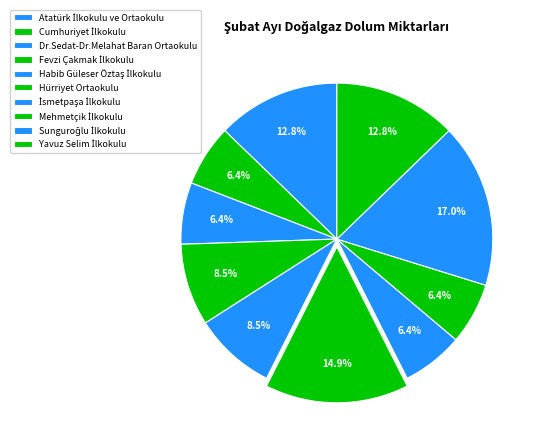

What is the ratio of the value at Dr.Sedat-Dr.Melahat Baran Ortaokulu to the value at Cumhuriyet İlkokulu?

1.0